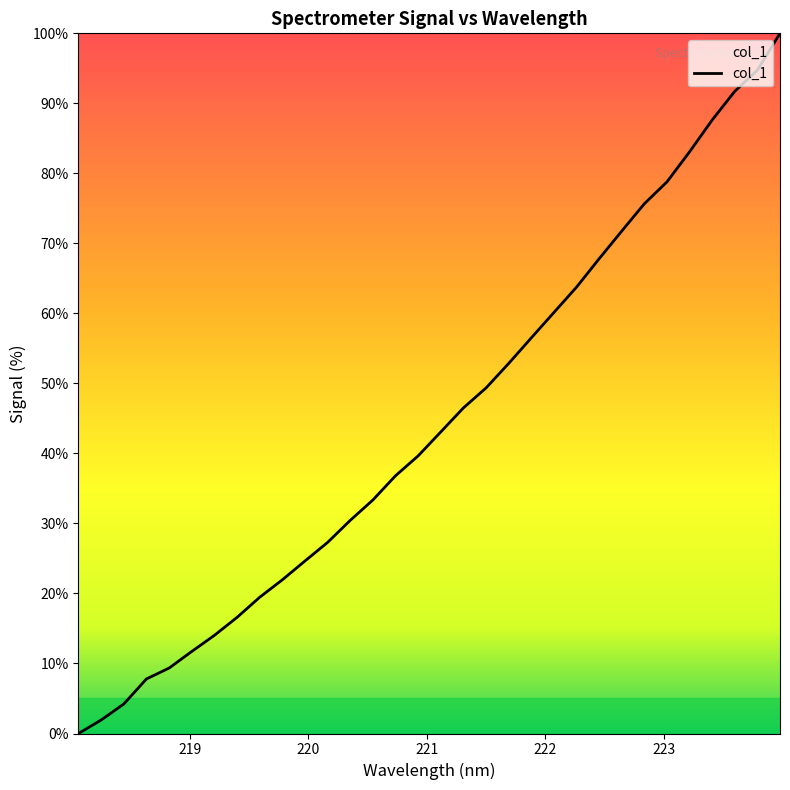

What is the difference between the maximum and minimum values?

100.0